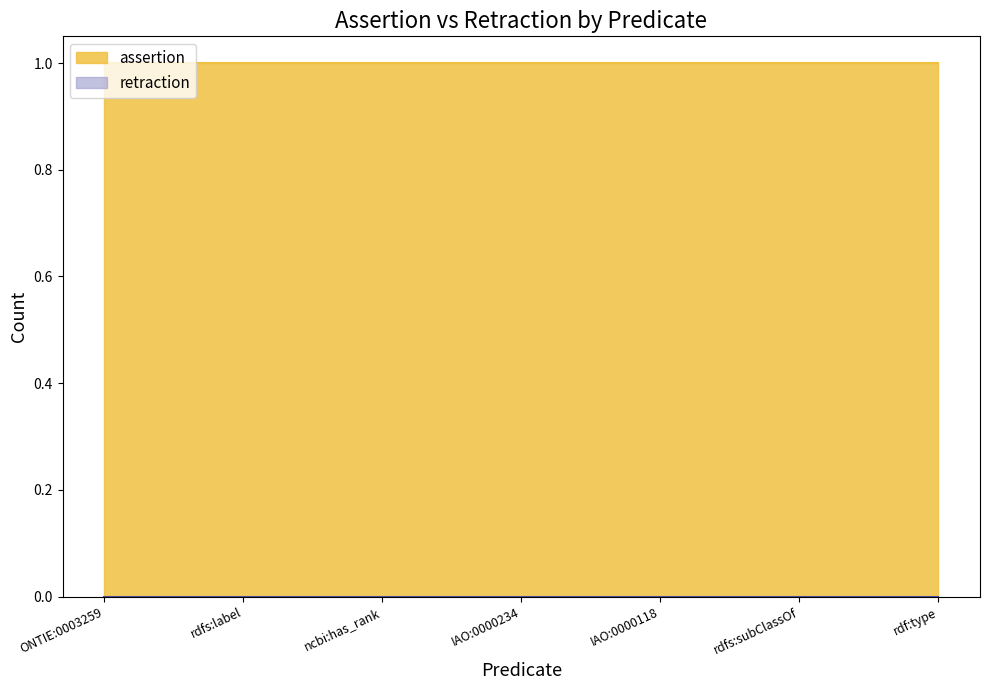

True or false: assertion and retraction cross at least once.

False